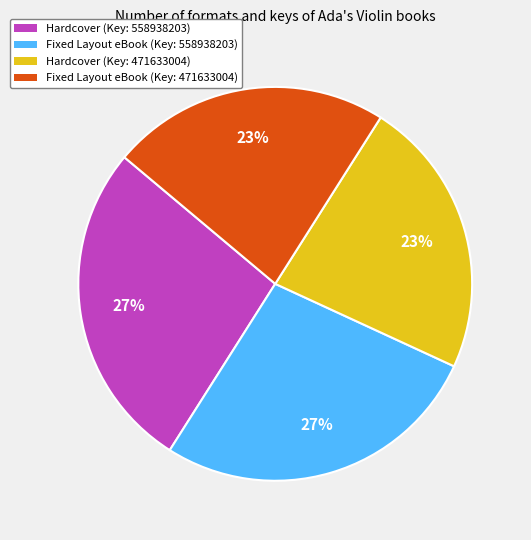

Do Hardcover (Key: 558938203) and Fixed Layout eBook (Key: 558938203) together represent more than half of the pie?

Yes